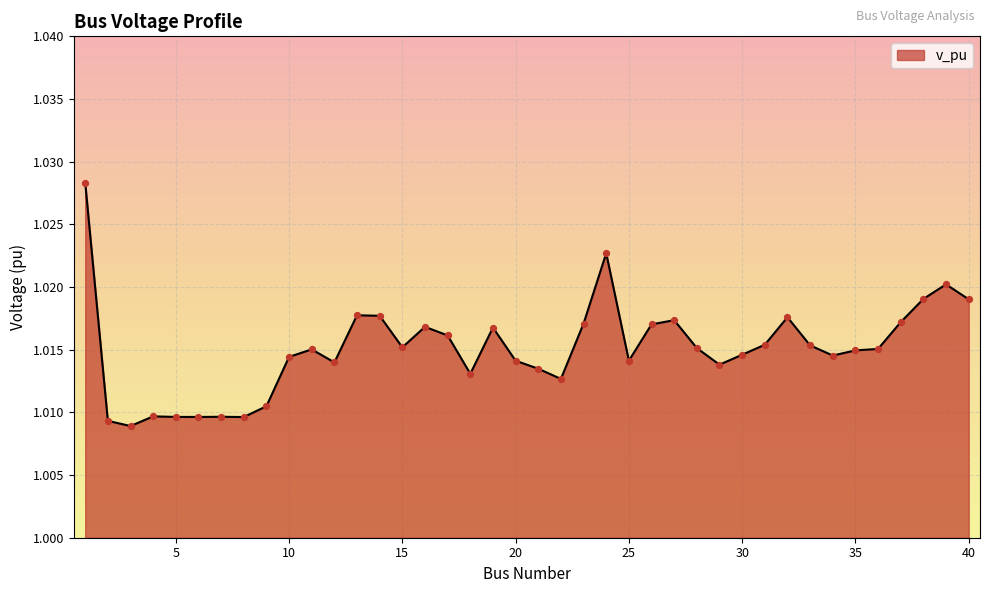

Does the chart have visible grid lines?

Yes